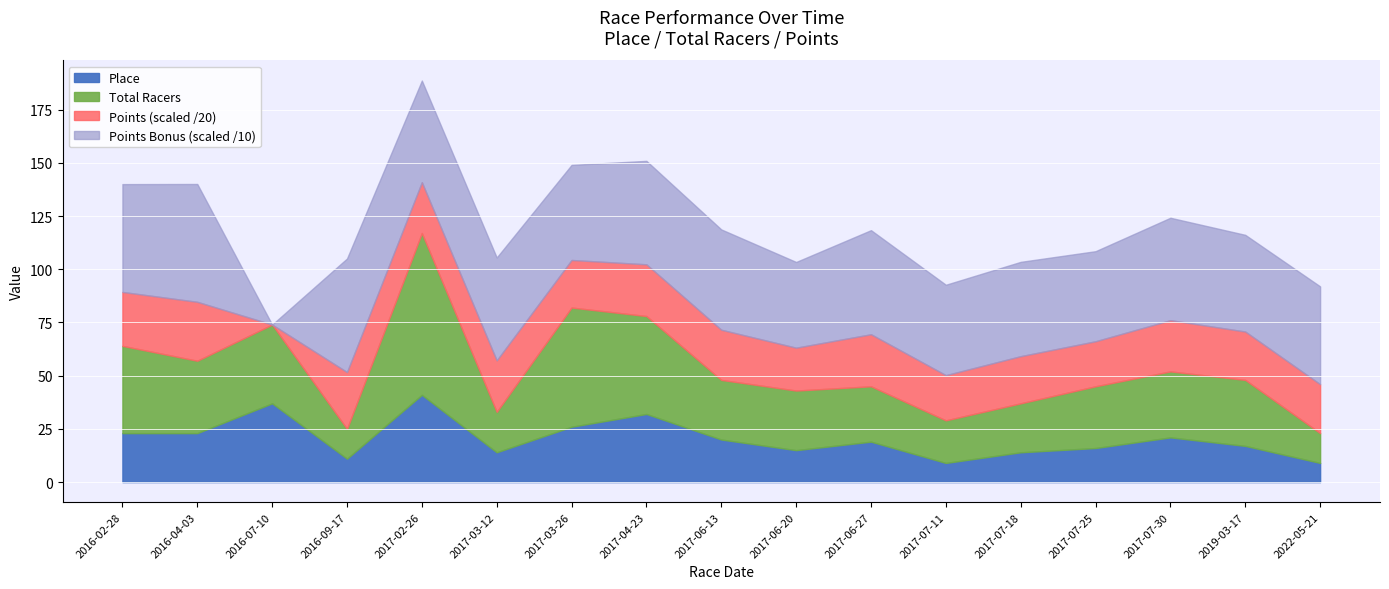

What is the difference between the maximum and minimum values in the Points series?

553.6